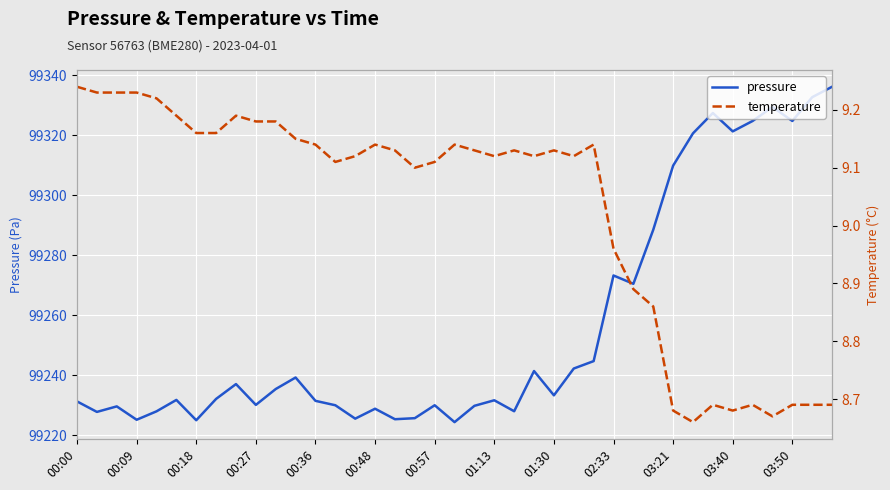

True or false: pressure has a value of 99225.0 at 00:18.

True